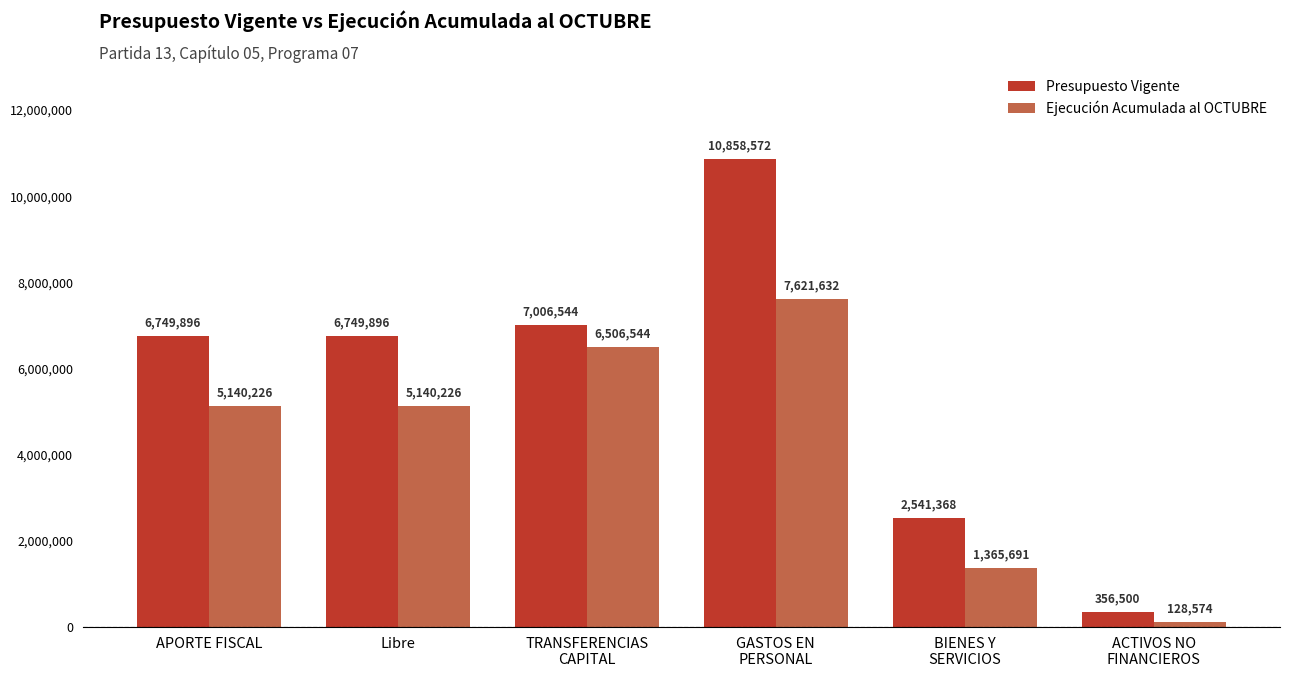

Count the Ejecución Acumulada al OCTUBRE values in the range 1365691 to 6506544.

4